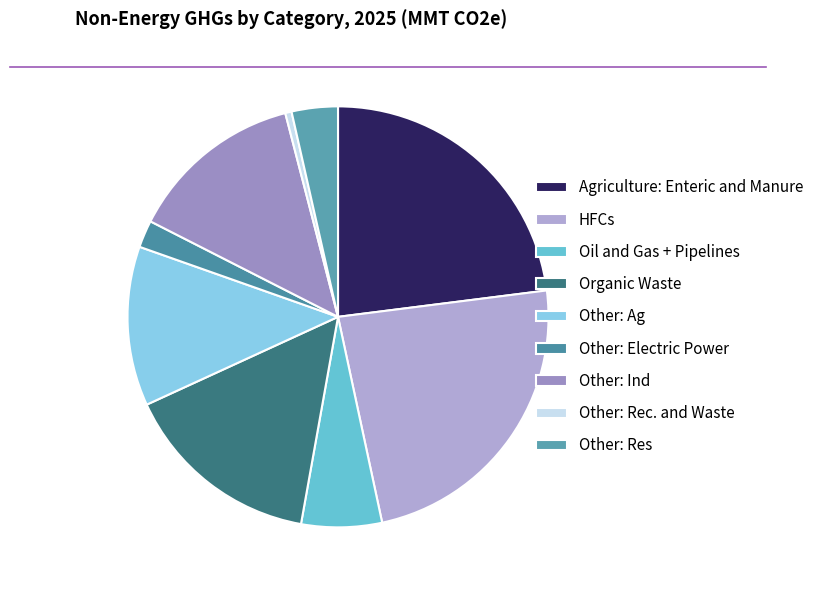

What percentage is NOT represented by Agriculture: Enteric and Manure?

77.0%